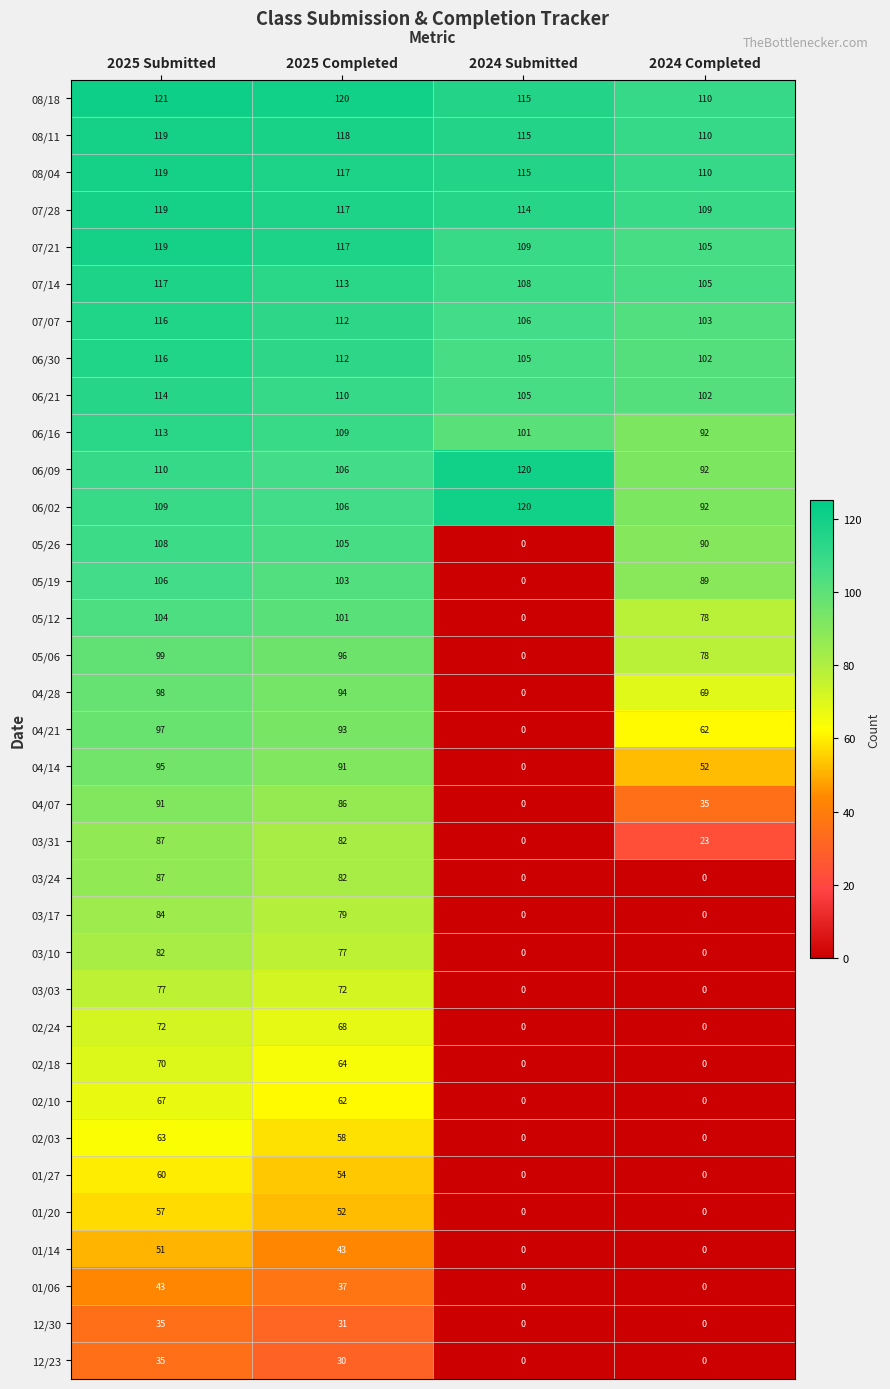

The value of 01/27 at 2024 Submitted is 0. True or false?

True